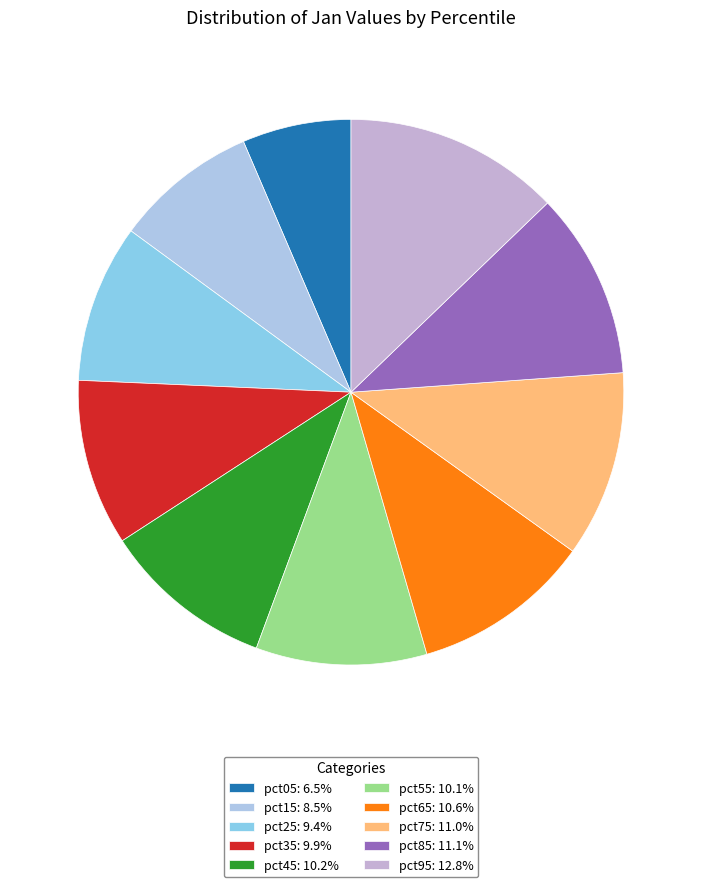

Which category has the smallest portion of the pie?

pct05